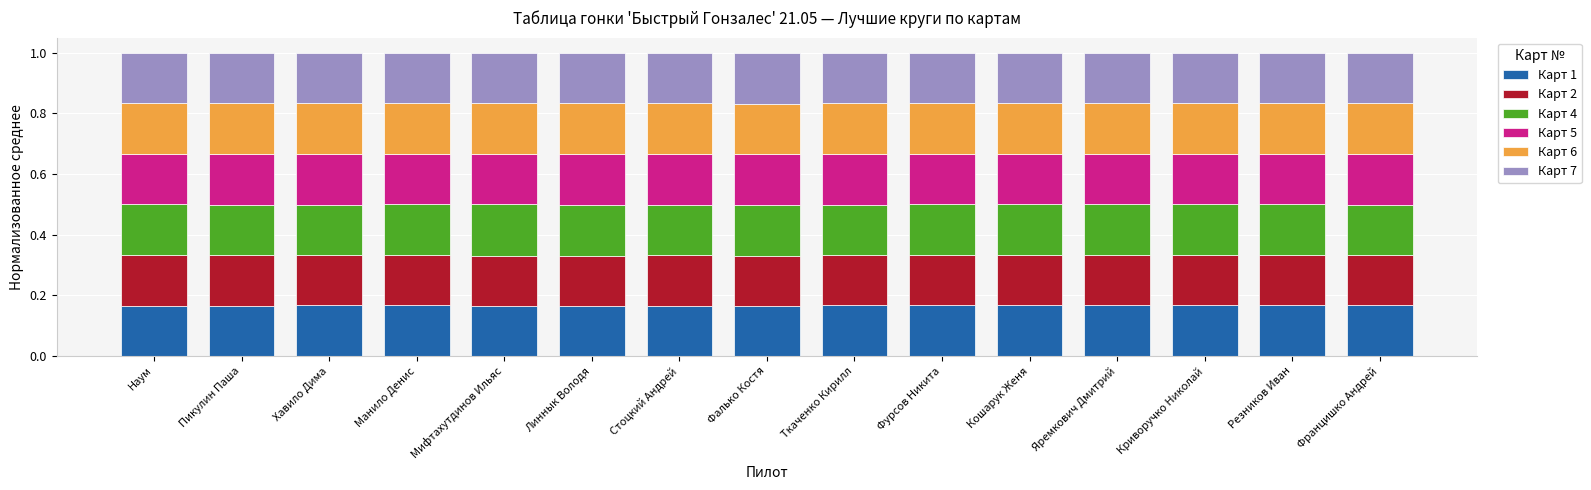

What is the sum of all Карт 1 values?

2.5